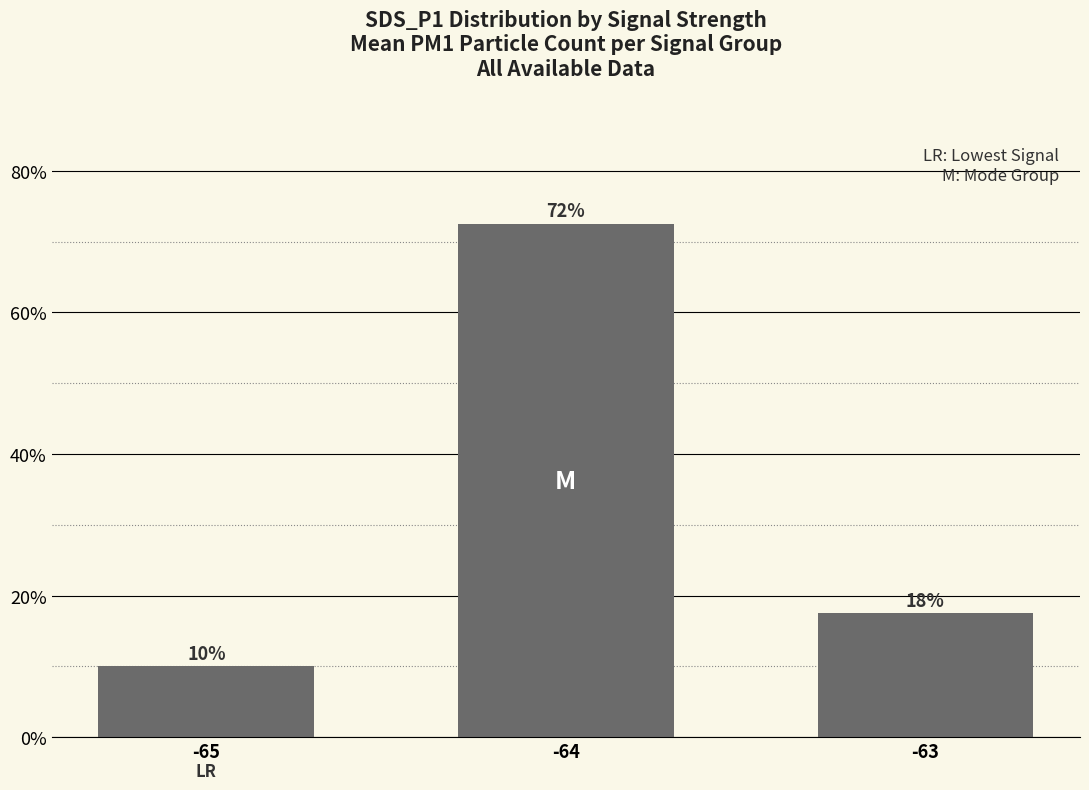

How many bars are there in total?

3